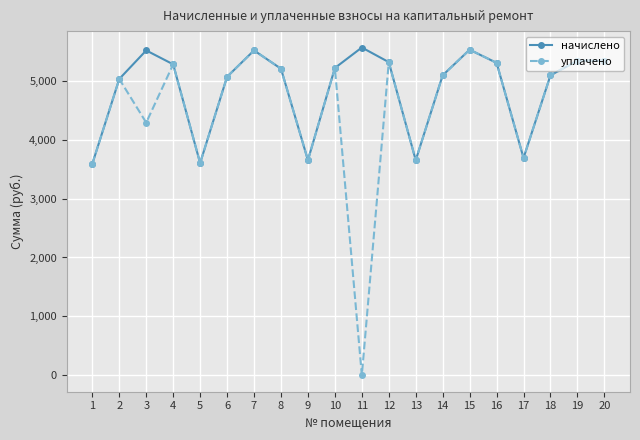

True or false: уплачено has more than 0 points higher than both neighbors.

True